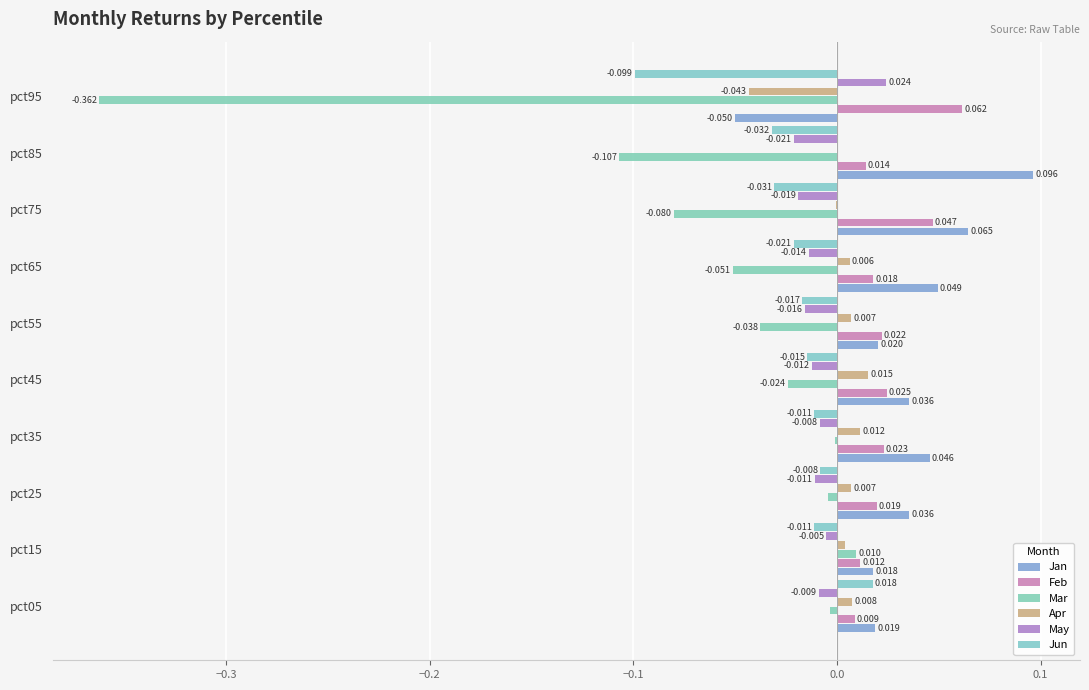

How many values in Mar are above zero?

1